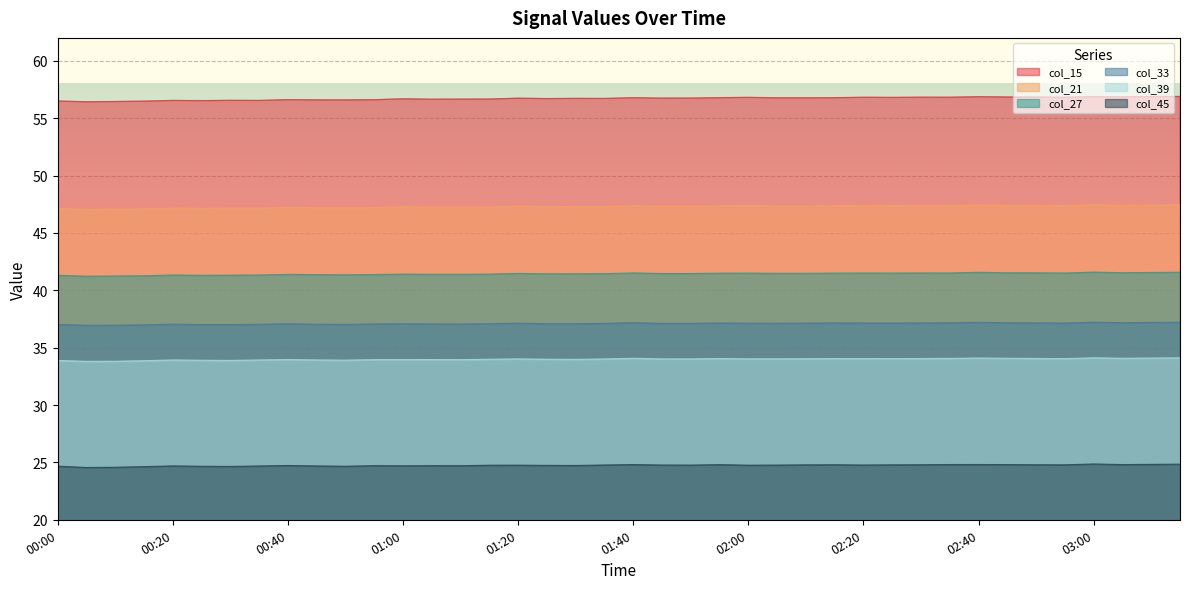

What is the approximate value of col_39 at 02:30?

34.1